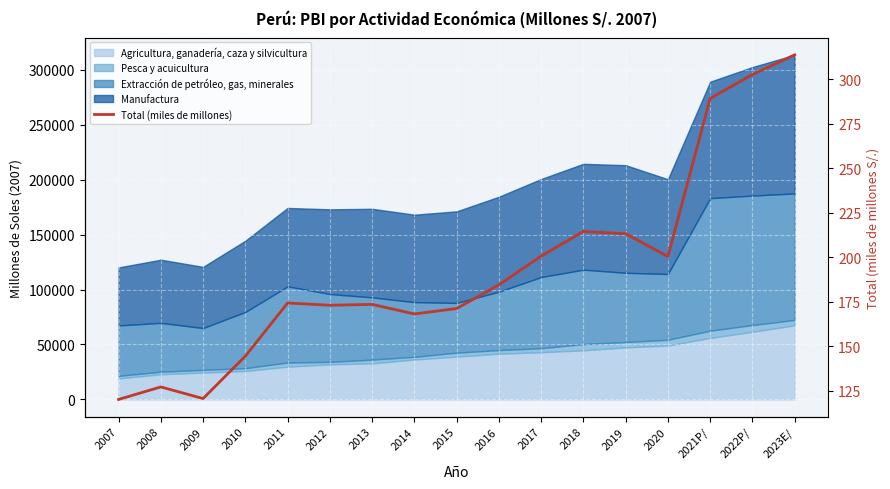

How many data points are less than 174?

8